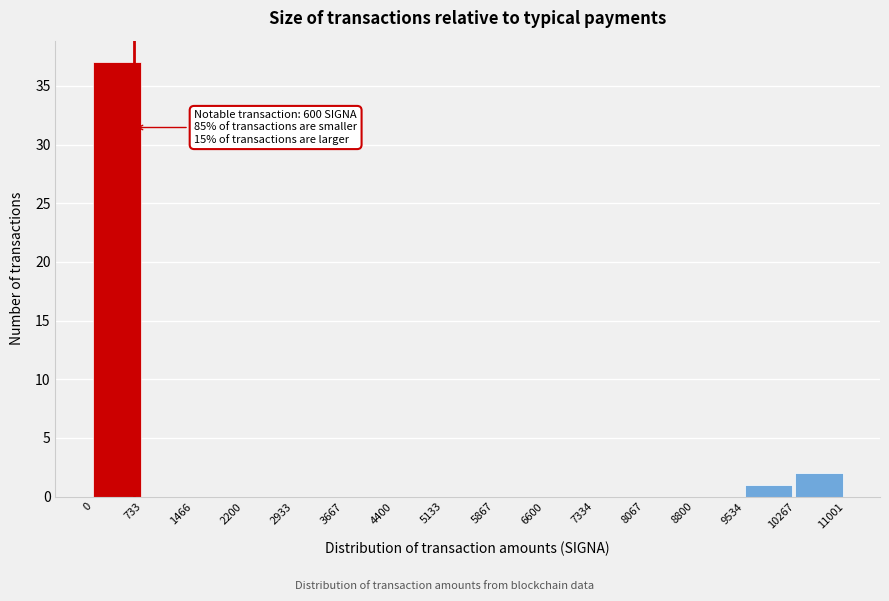

Over which range of the x-axis is the bar tallest?

0 to 733